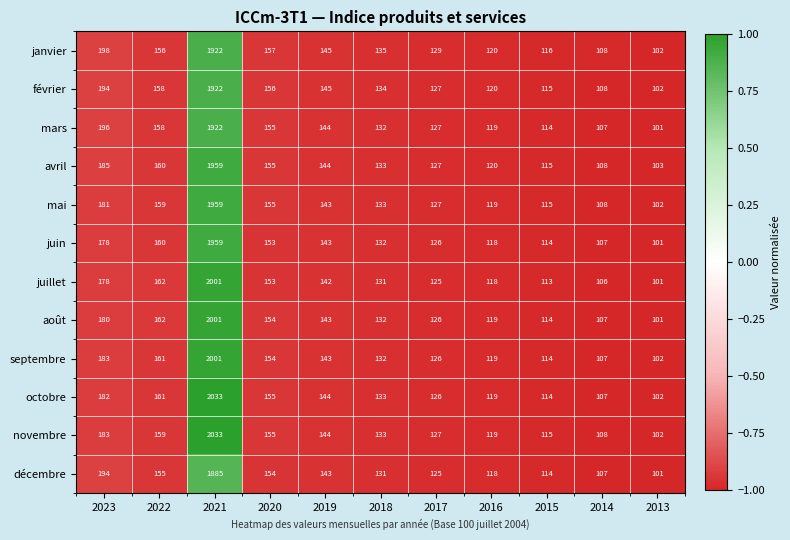

What is the sum of the novembre values at 2016 and 2018?

252